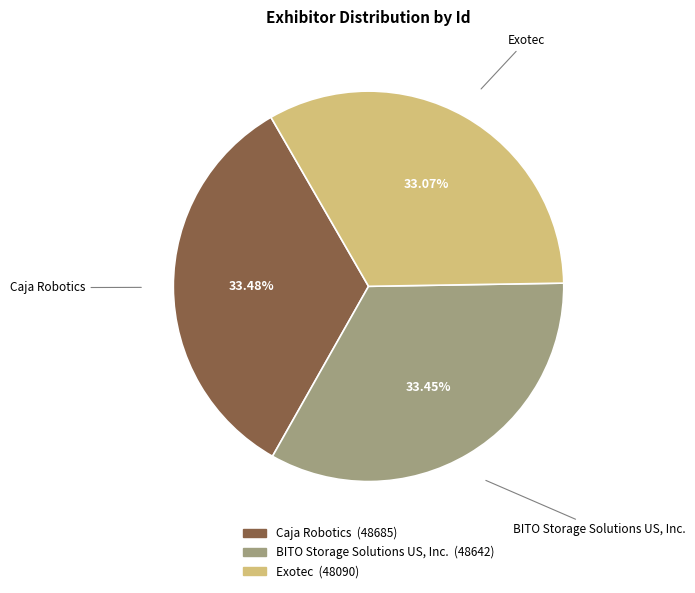

Rank the categories by value from lowest to highest.

Exotec, BITO Storage Solutions US, Inc., Caja Robotics